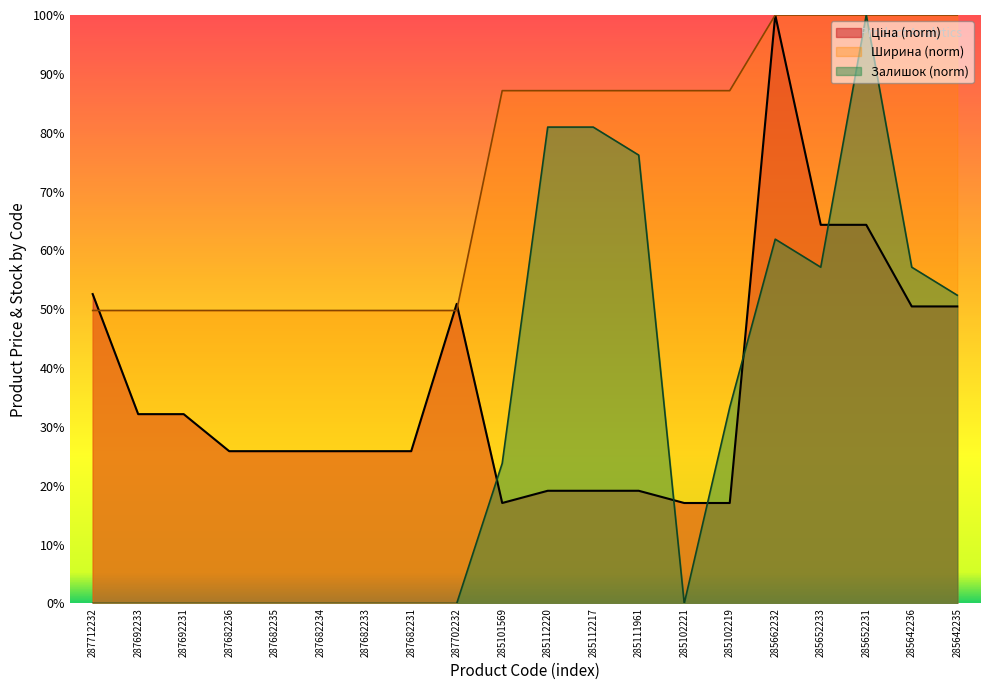

What are all the series names shown in the legend?

Ціна, Залишок, Ширина